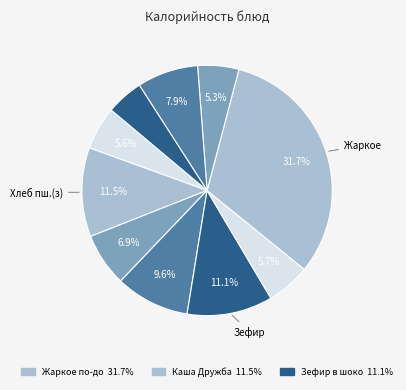

Does any single category account for the majority?

No